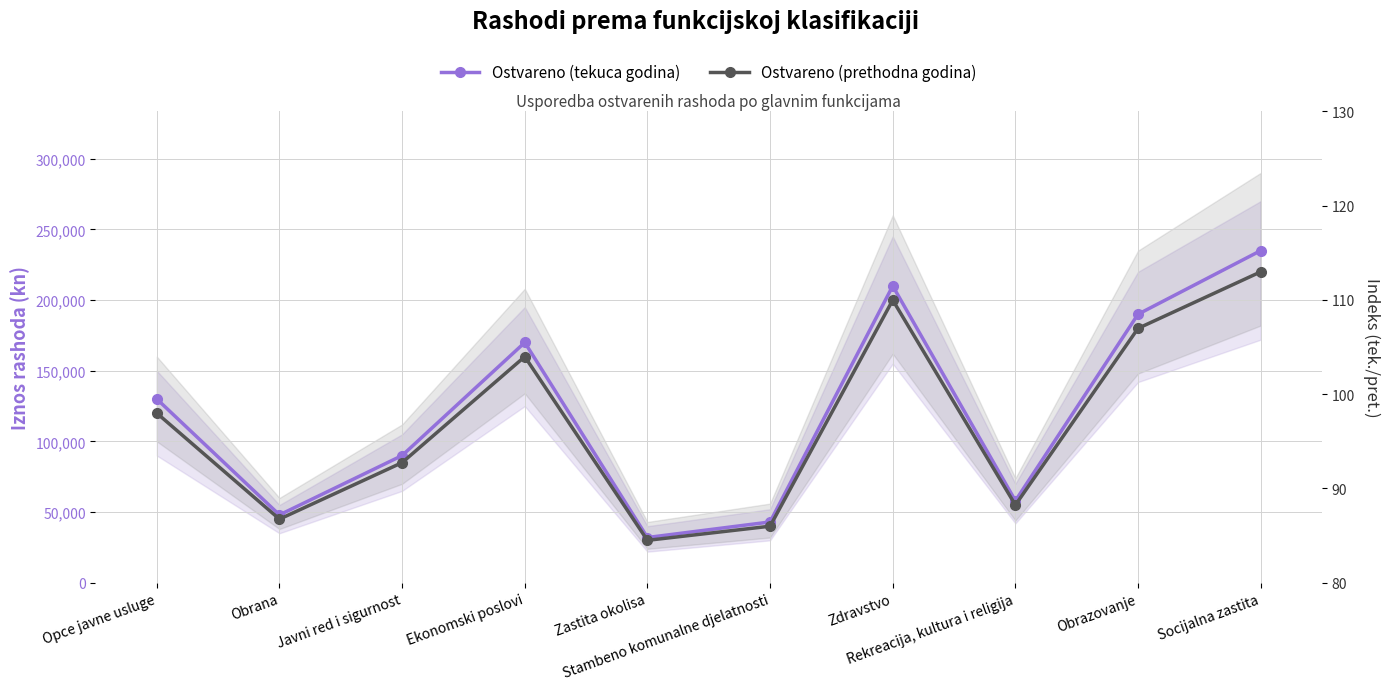

What is the smallest value displayed?

30000